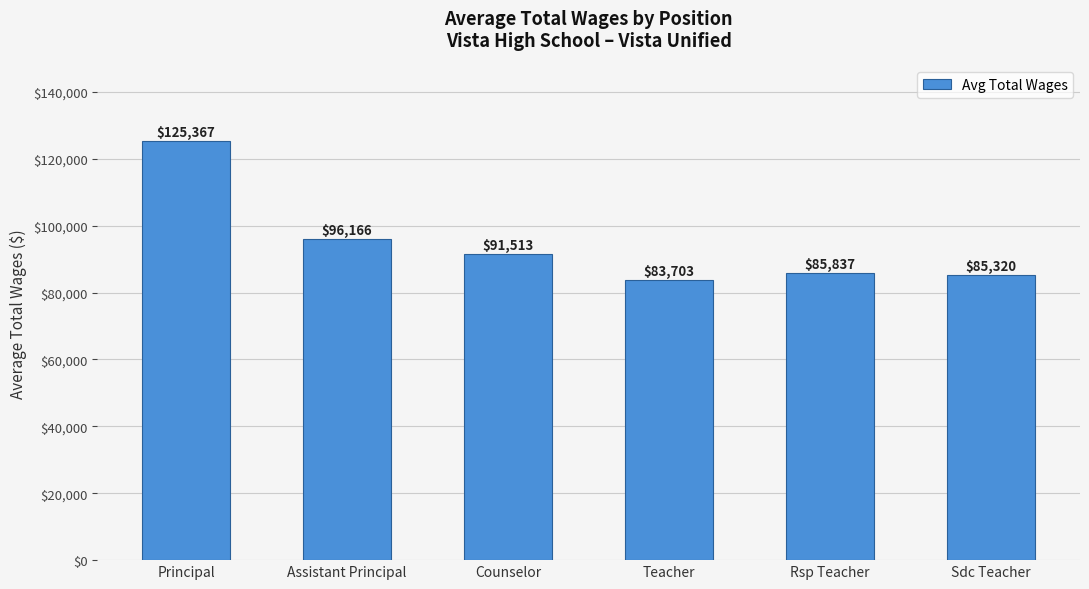

Where is the data nearest to the value 104535?

Assistant Principal